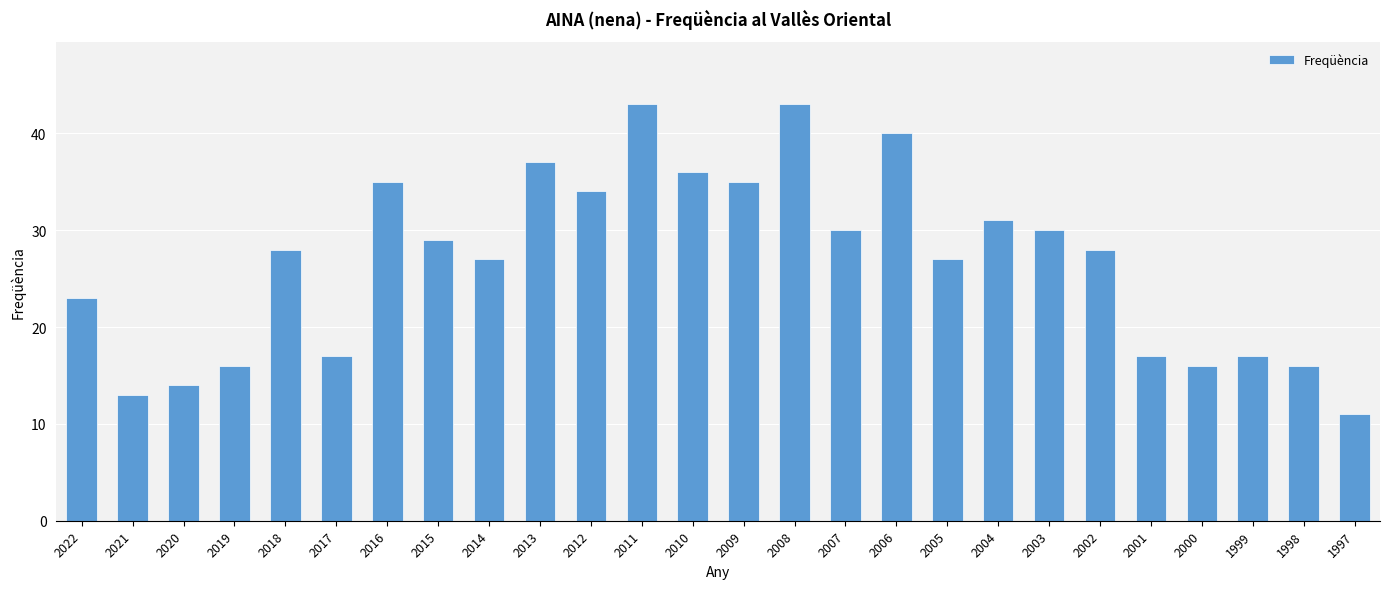

Is it true that the value at 2020 is 14?

True